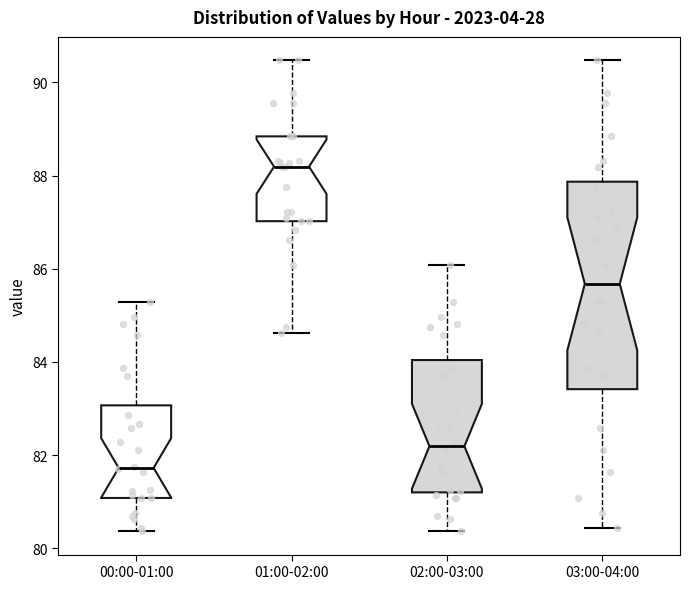

Which box is the tallest, from its lower edge to its upper edge?

03:00-04:00